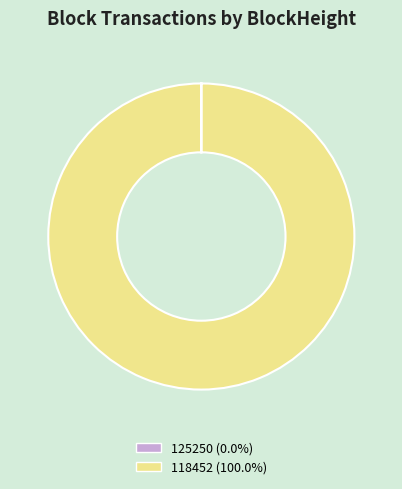

Does any single category account for the majority?

Yes